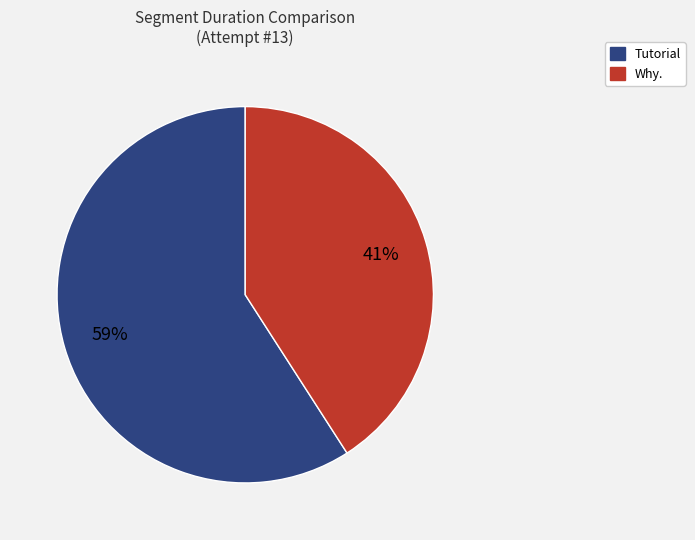

How many segments does this pie chart have?

2